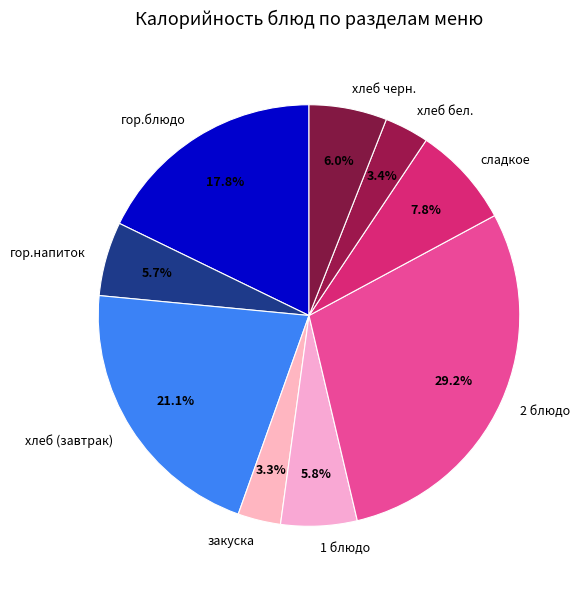

What is the ratio of the value at сладкое to the value at 2 блюдо?

0.3